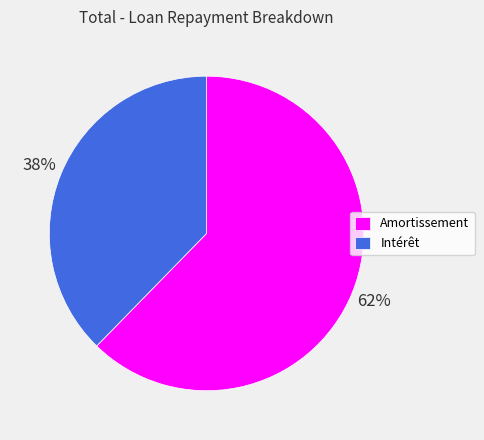

Is it true that Intérêt is 47% of the pie?

False